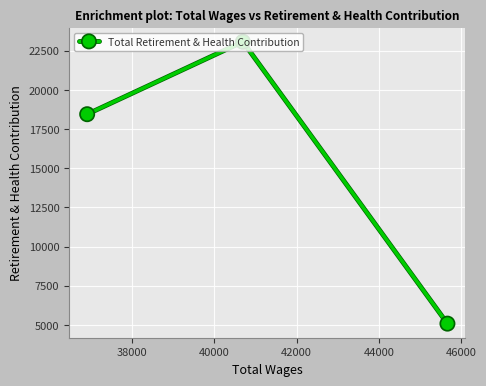

What is the value of the 2nd point from the left?

23071